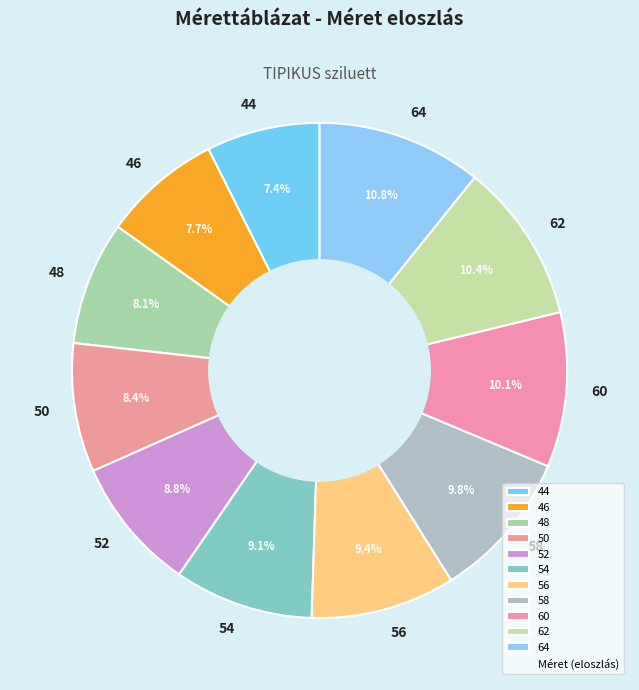

To the nearest percent, what is the average slice percentage?

9%